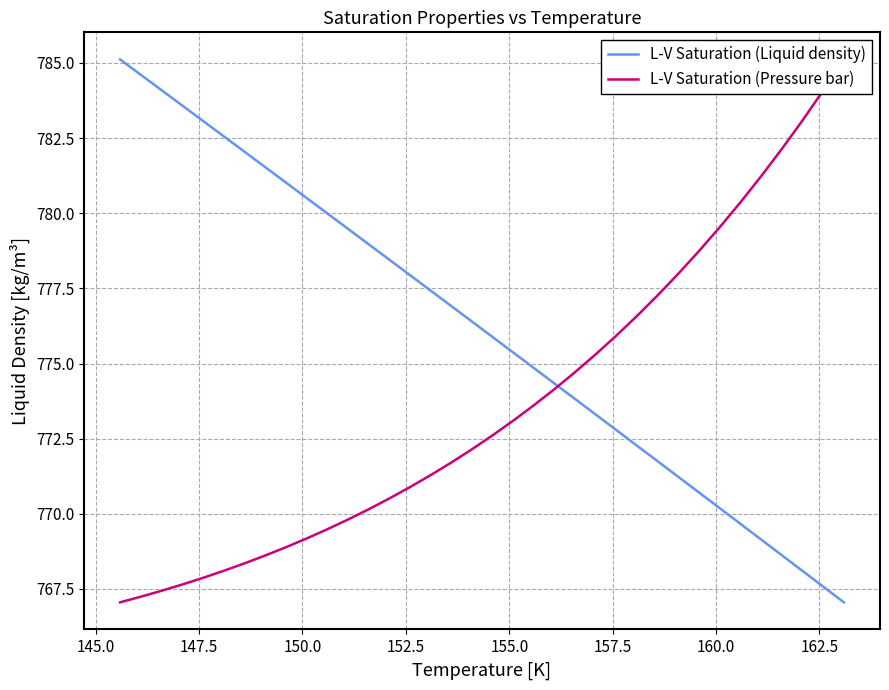

What is the minimum value for L-V Saturation (Liquid density)?

767.1